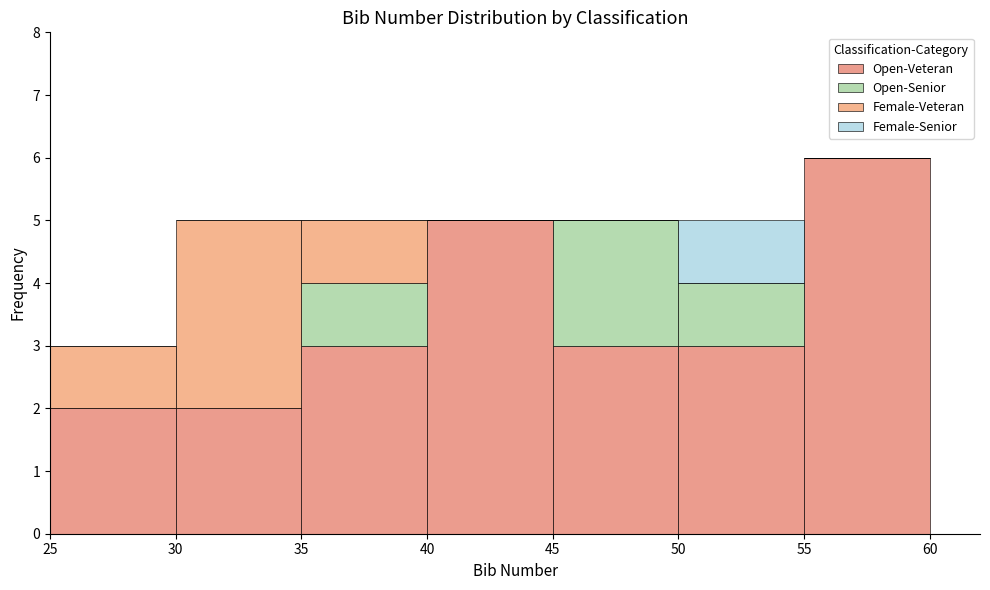

Reading left to right, list every stacked bar in this chart as the range it spans on the x-axis followed by its total height. The values are not printed on the chart, so give them approximately, as read against the axis.

25 to 30: 3
30 to 35: 5
35 to 40: 5
40 to 45: 5
45 to 50: 5
50 to 55: 5
55 to 60: 6